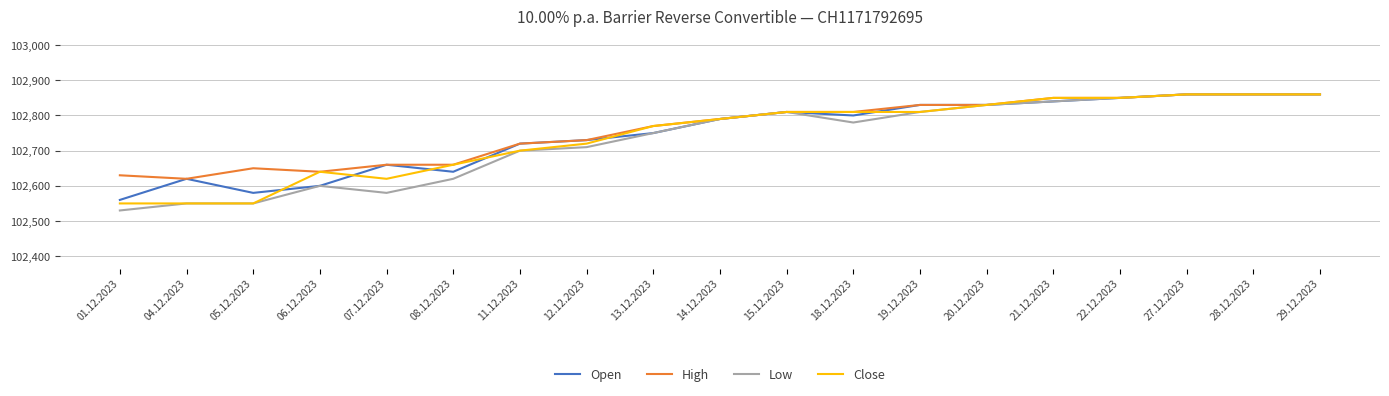

Reading left to right, transcribe all the data shown in this chart.

Open: 102560	102620	102580	102600	102660	102640	102720	102730	102750	102790	102810	102800	102830	102830	102840	102850	102860	102860	102860
High: 102630	102620	102650	102640	102660	102660	102720	102730	102770	102790	102810	102810	102830	102830	102850	102850	102860	102860	102860
Low: 102530	102550	102550	102600	102580	102620	102700	102710	102750	102790	102810	102780	102810	102830	102840	102850	102860	102860	102860
Close: 102550	102550	102550	102640	102620	102660	102700	102720	102770	102790	102810	102810	102810	102830	102850	102850	102860	102860	102860